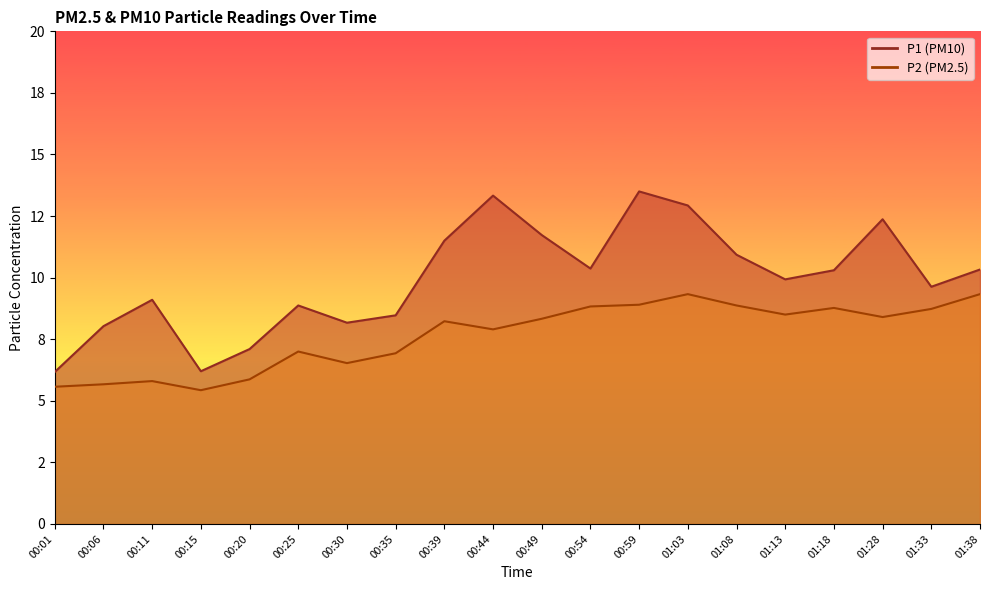

True or false: P2 and P1 intersect in this chart.

False